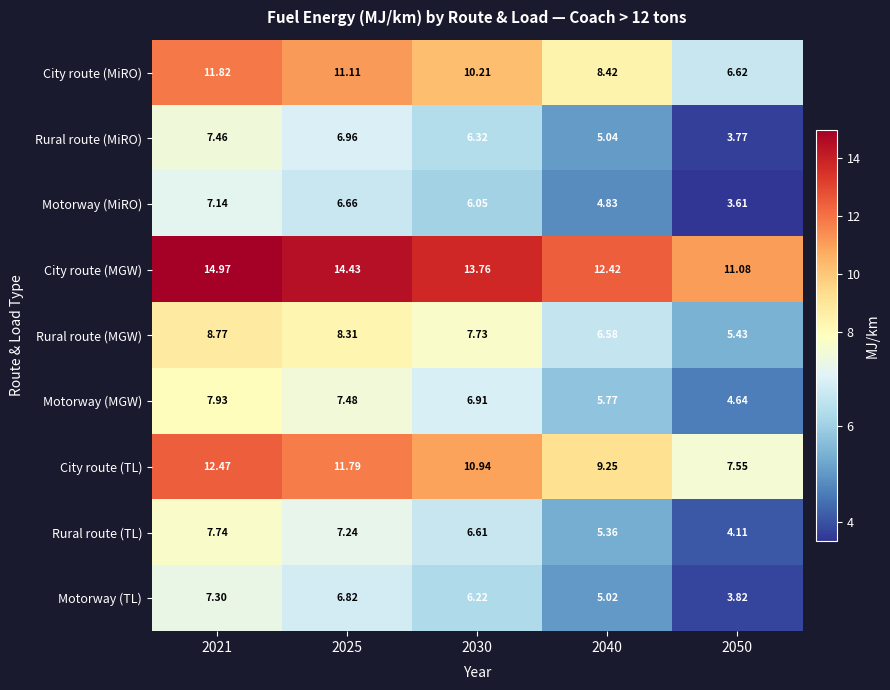

Between 2025 and 2030, which series saw the biggest shift?

City route (MiRO)